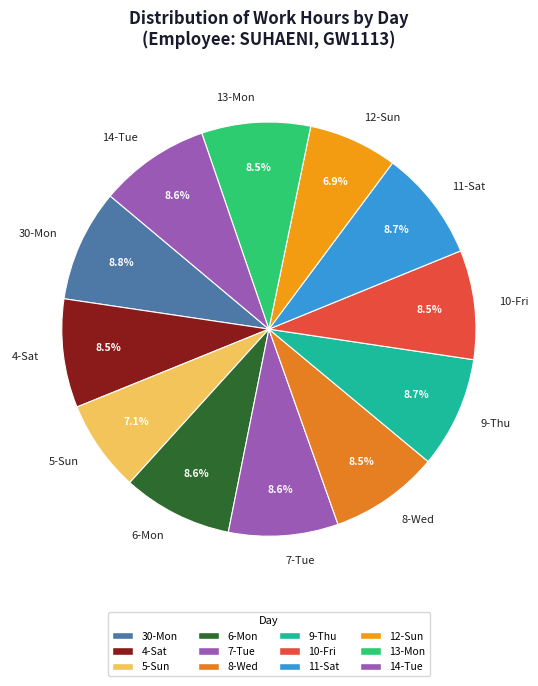

Does 30-Mon account for over 50% of the chart?

No